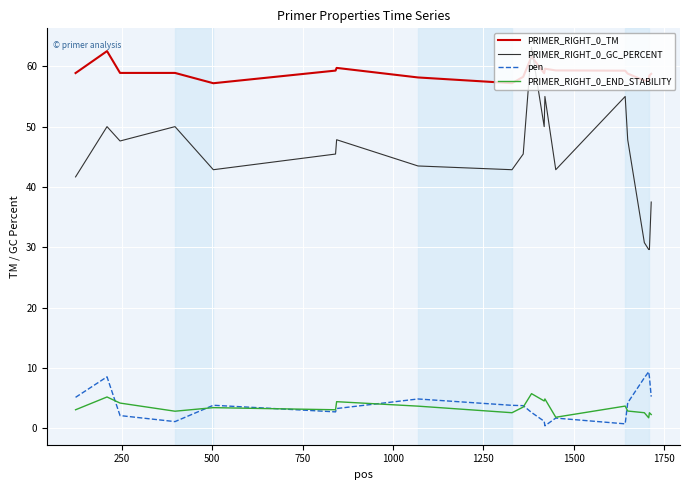

True or false: PRIMER_RIGHT_0_TM and PRIMER_RIGHT_0_END_STABILITY cross at least once.

False